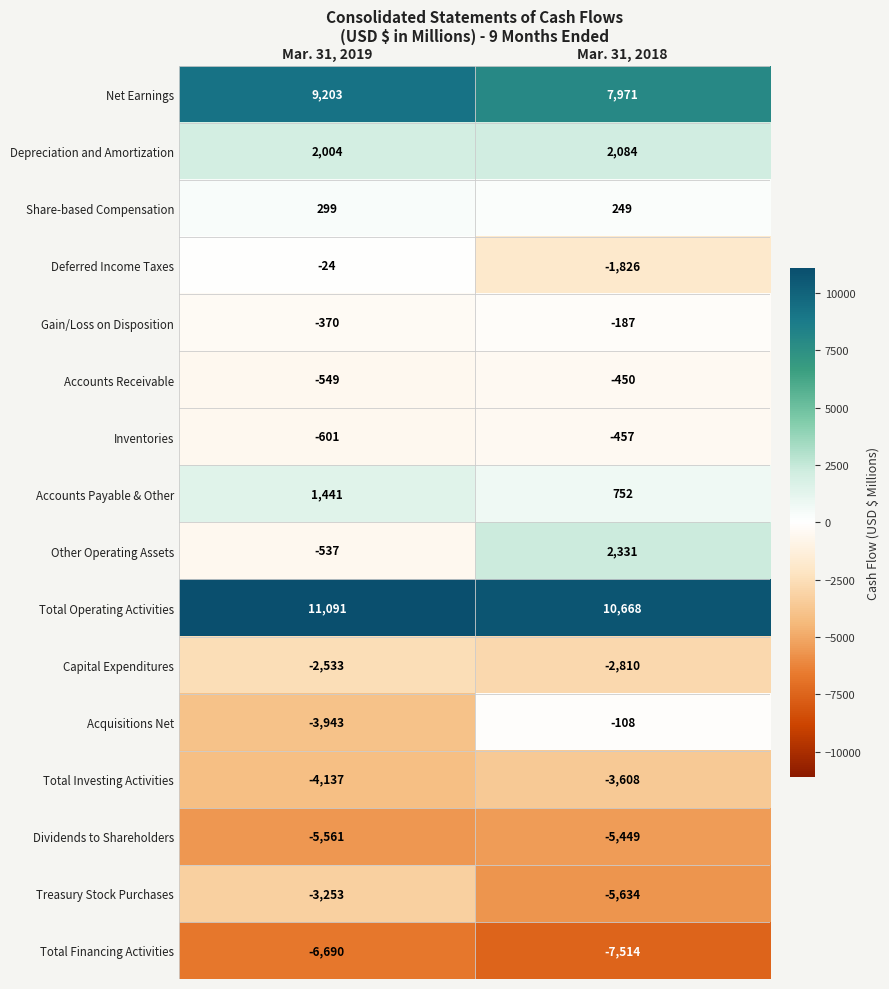

What is the sum of the Treasury Stock Purchases values at Mar. 31, 2019 and Mar. 31, 2018?

-8887